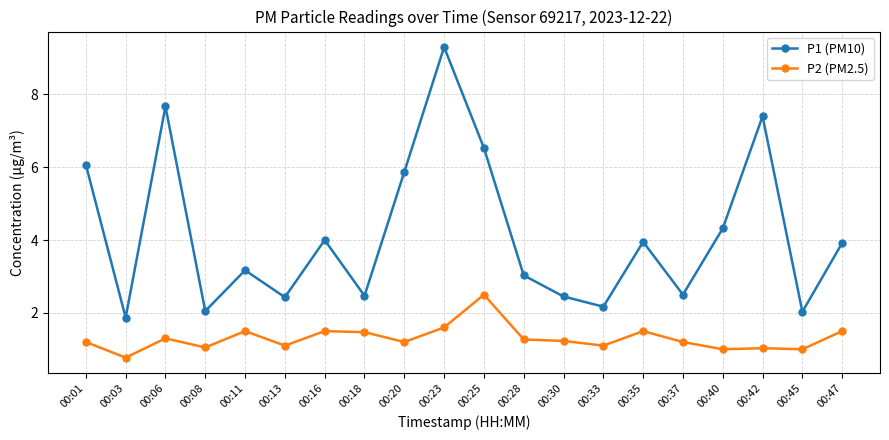

What is the value of the P2 (PM2.5) point at the 20th from the left?

1.5